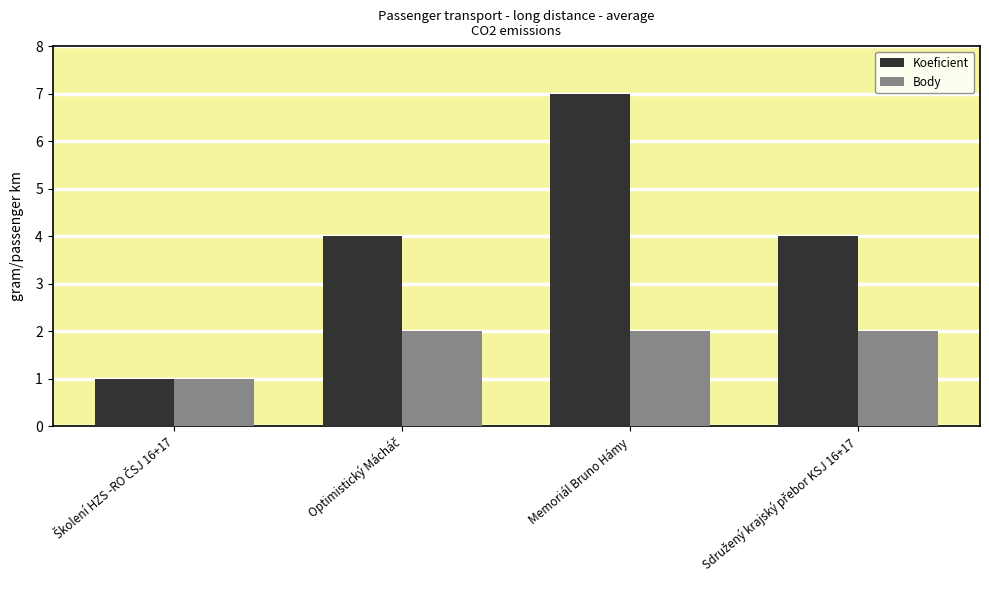

What is the difference between the highest and lowest values at Memoriál Bruno Hámy?

5